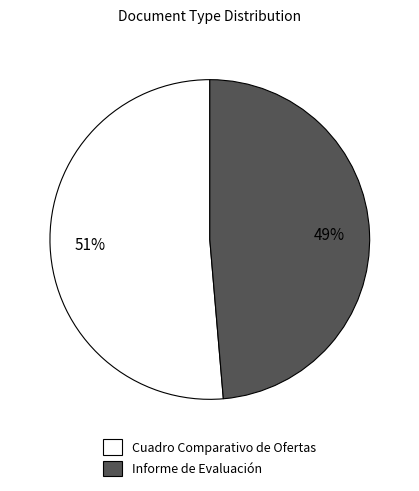

Do Cuadro Comparativo de Ofertas and Informe de Evaluación together represent more than half of the pie?

Yes